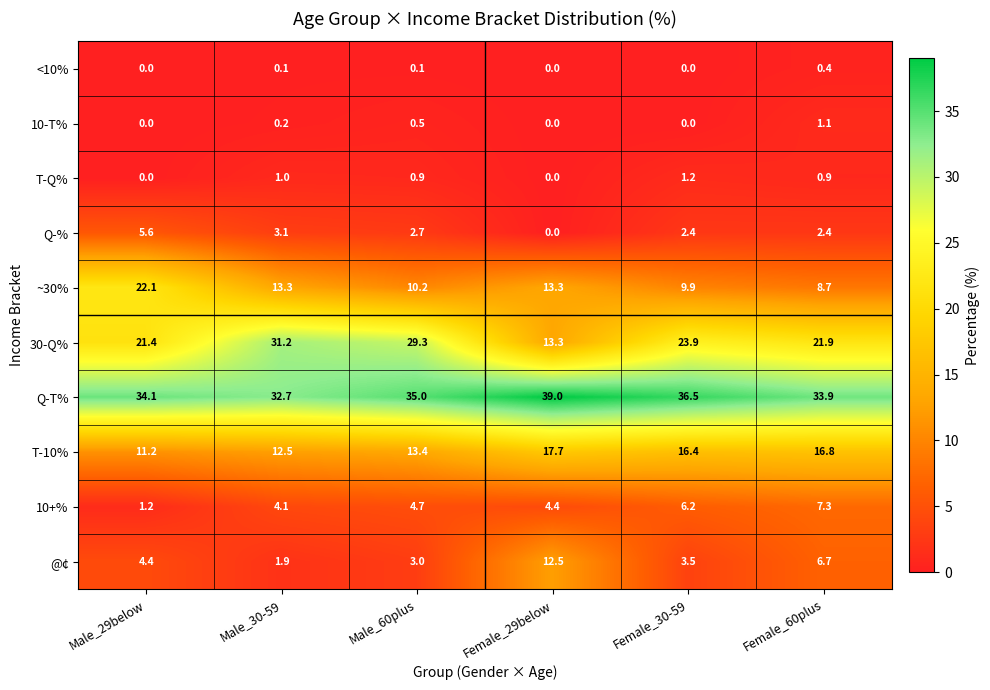

True or false: Q-T% has a value of 68.0 at Female_29below.

False